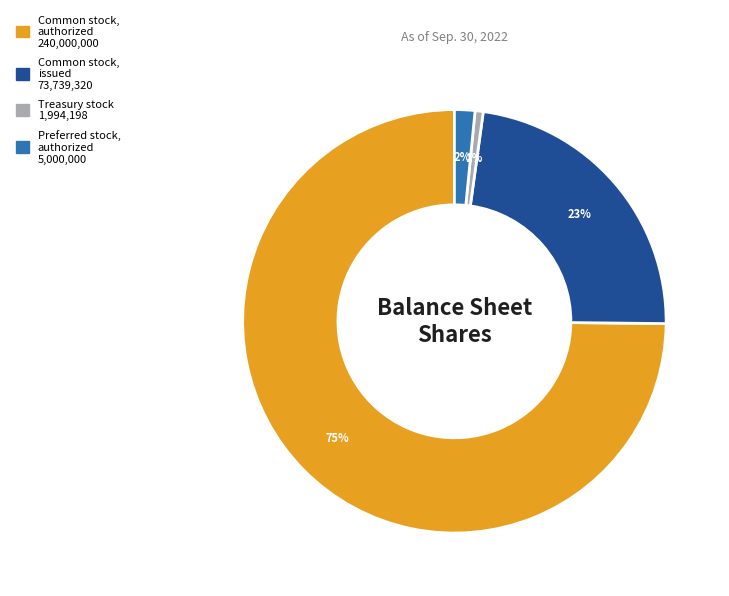

Does Common stock, authorized account for over 50% of the chart?

Yes